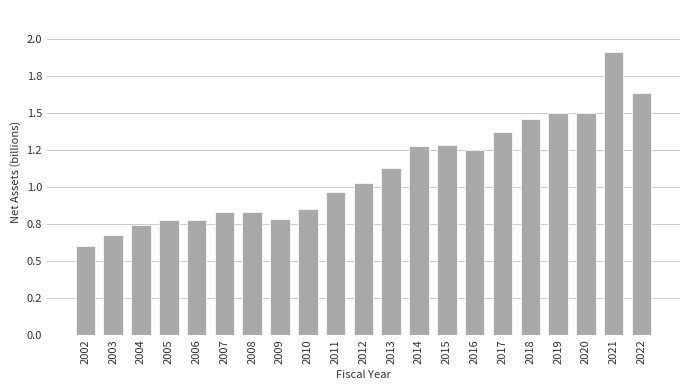

Which category has the lowest value across all series?

2002